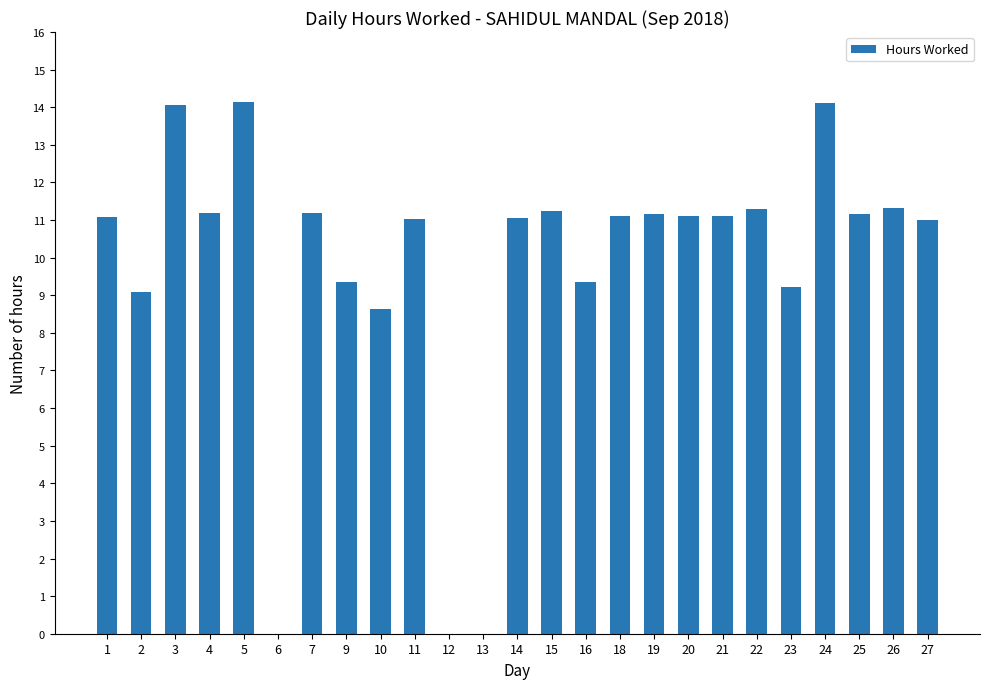

True or false: the data shows 4.3 at 26.

False